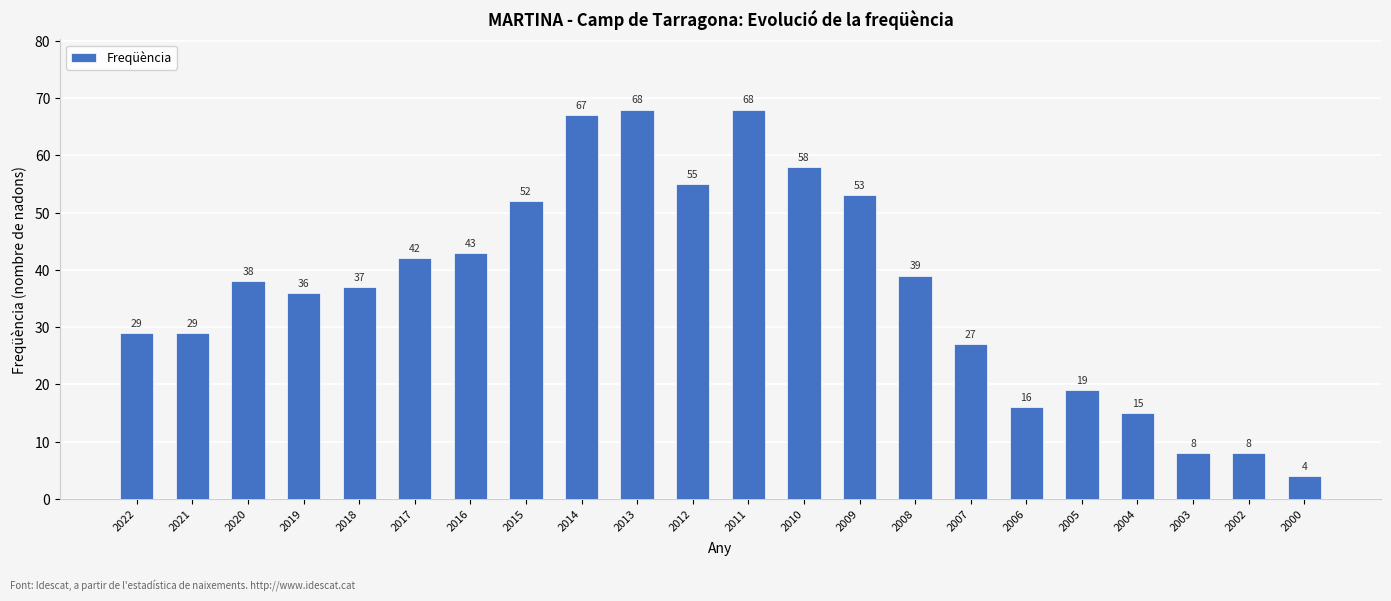

What is the smallest value displayed?

4